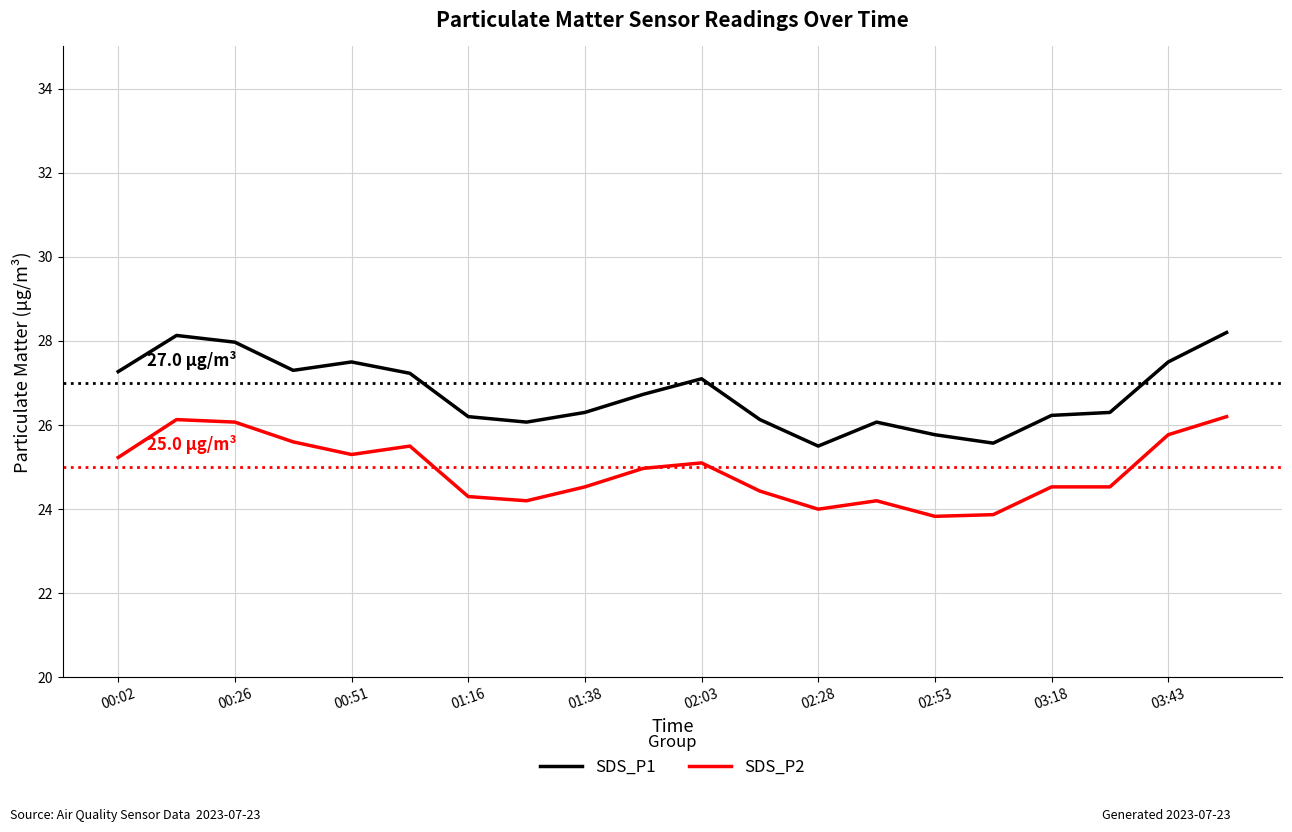

List the series in order of their peak value, highest first.

SDS_P1, SDS_P2